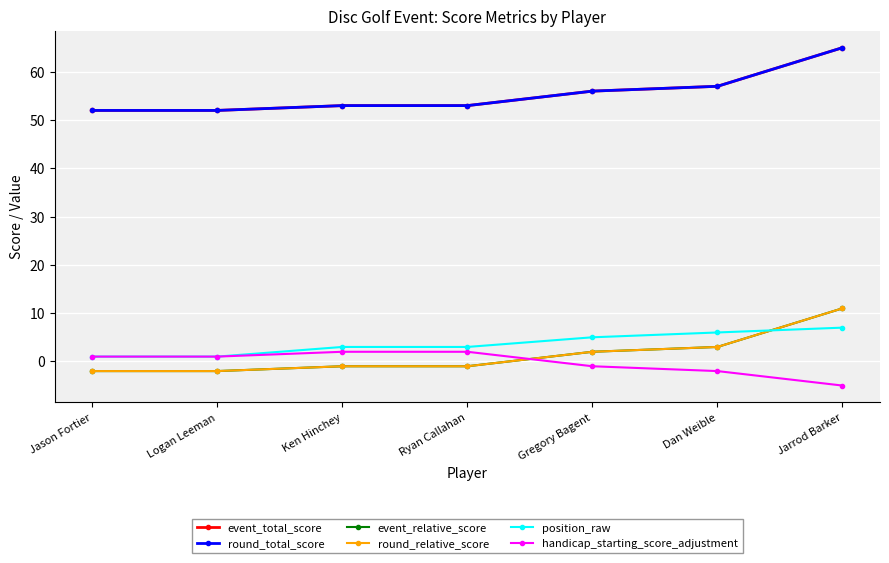

Which series has the largest total across all categories?

event_total_score